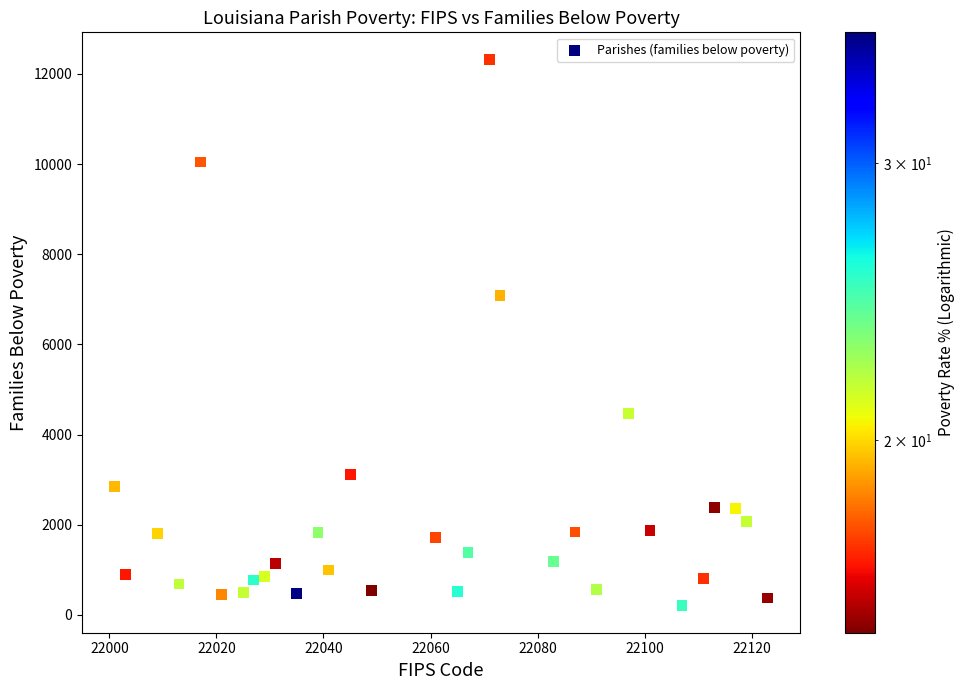

What Y value in the scatter plot is closest to 6263?

7092